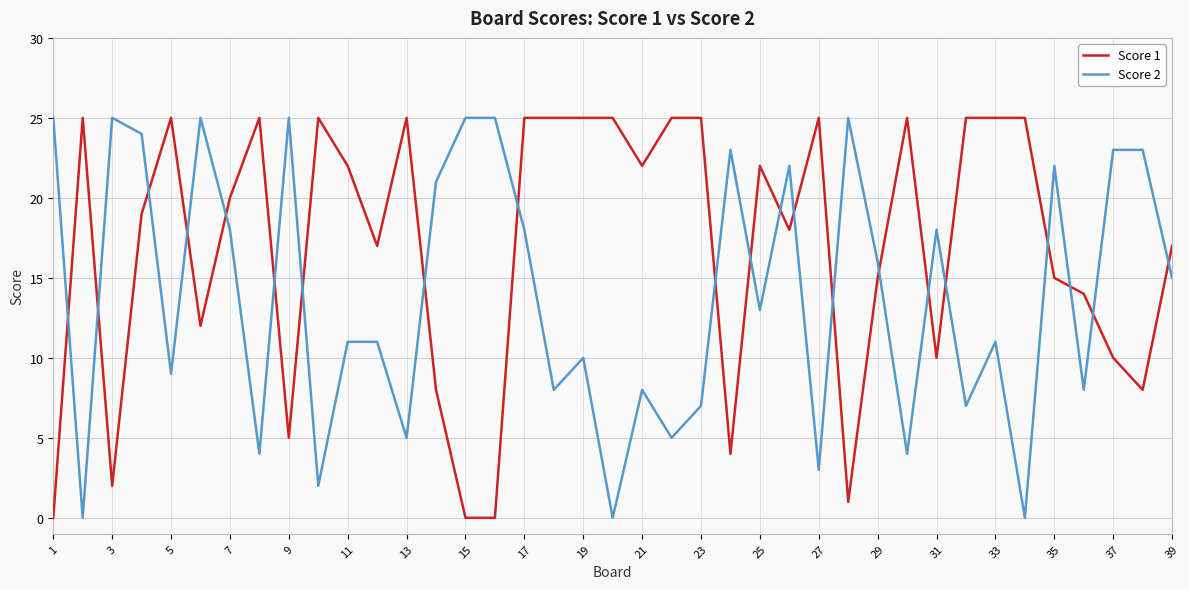

Which series has the largest total across all categories?

Score 1